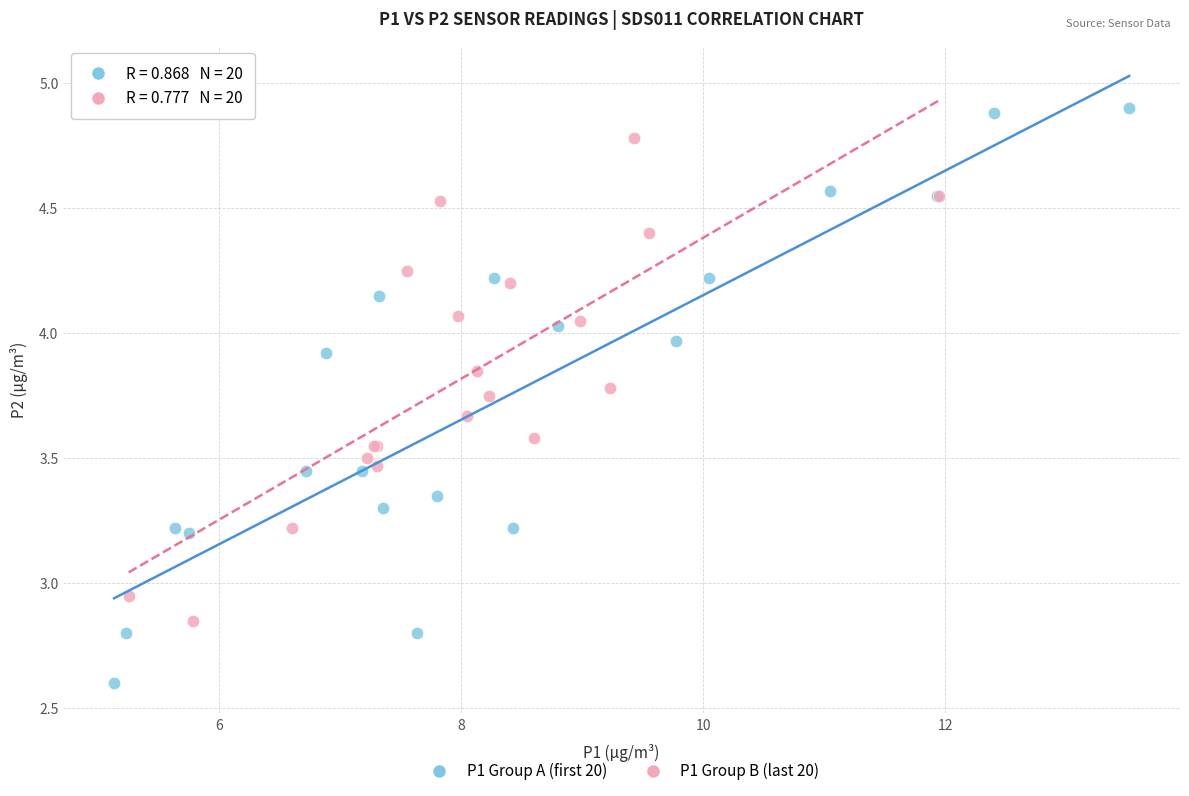

Which series contains the highest Y value?

P1 Group A (first 20)